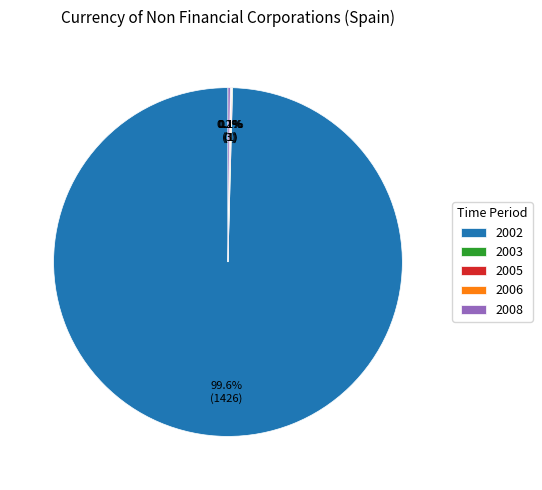

Does 2002 account for over 50% of the chart?

Yes